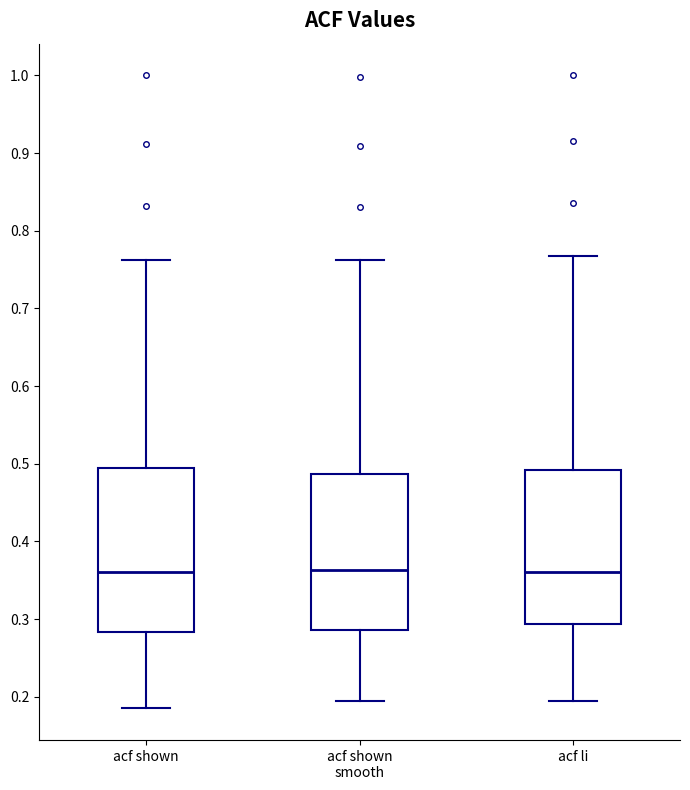

Where does the lower whisker of the box for acf li end on the y-axis? The values are not printed on the chart, so give them approximately, as read against the axis.

0.20